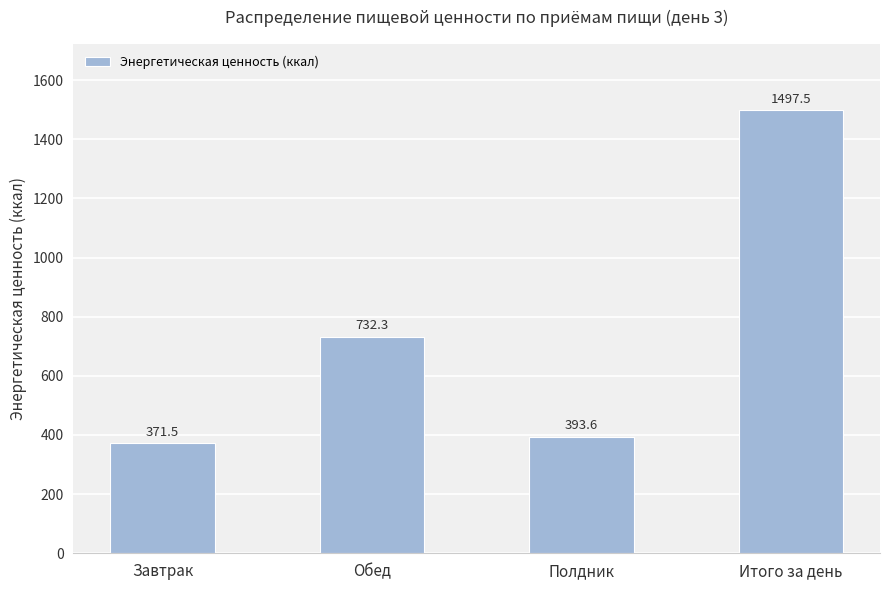

What is the difference between the second highest and second lowest values?

338.7